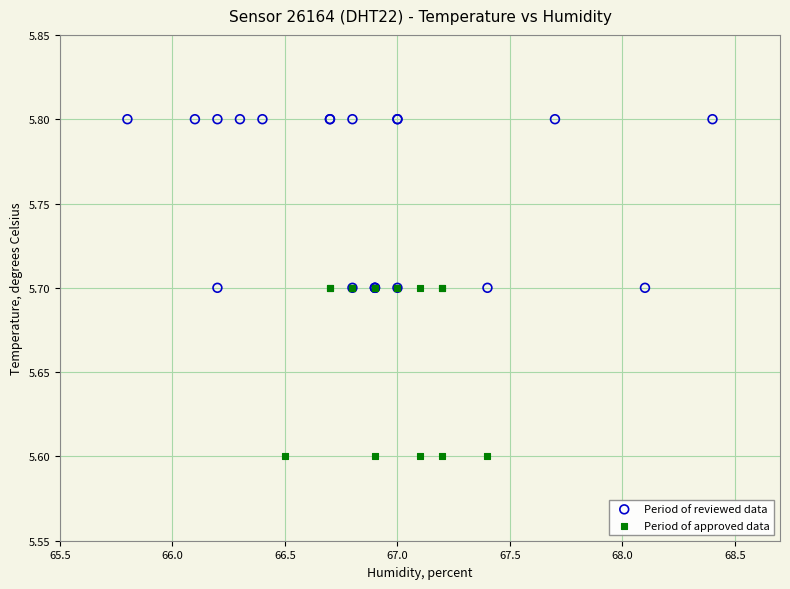

Which series reaches the maximum Y coordinate?

Period of reviewed data